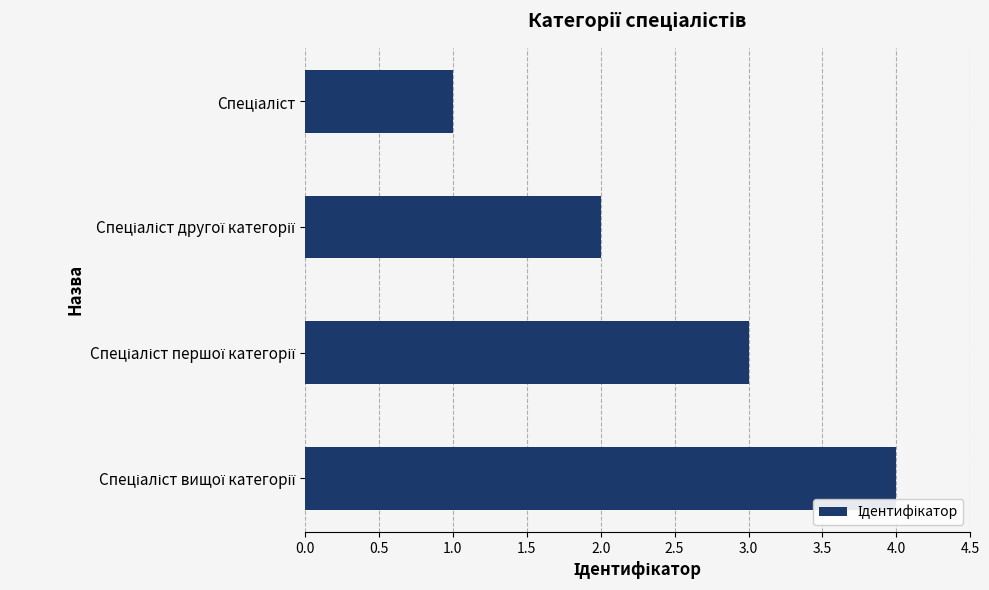

Count the number of data series in this chart.

1